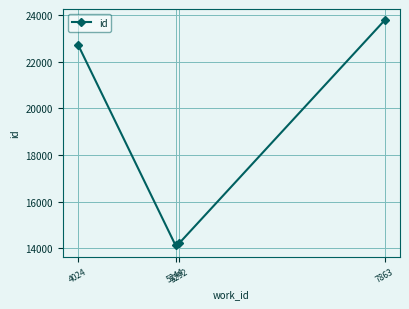

What is the greatest value displayed?

23773